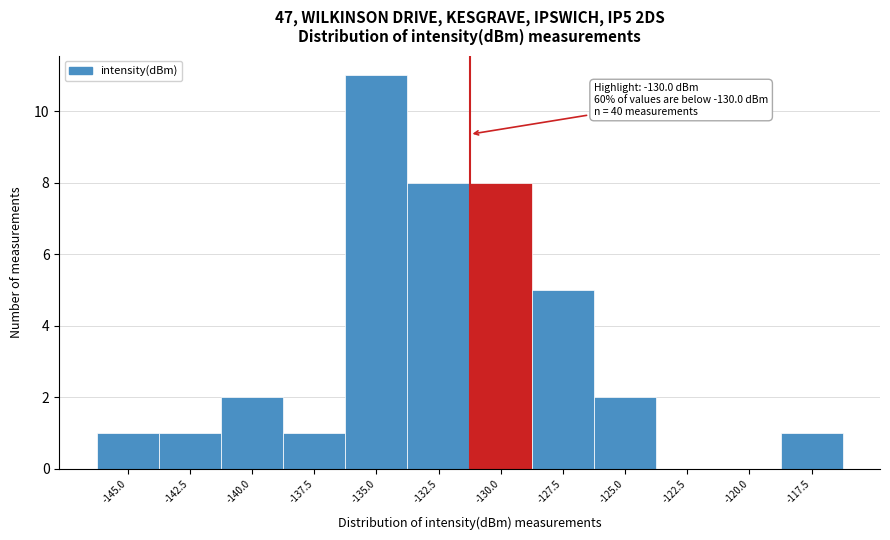

Reading left to right, list all the values displayed in this chart.

-145.0=1	-142.5=1	-140.0=2	-137.5=1	-135.0=11	-132.5=8	-130.0=8	-127.5=5	-125.0=2	-122.5=0	-120.0=0	-117.5=1